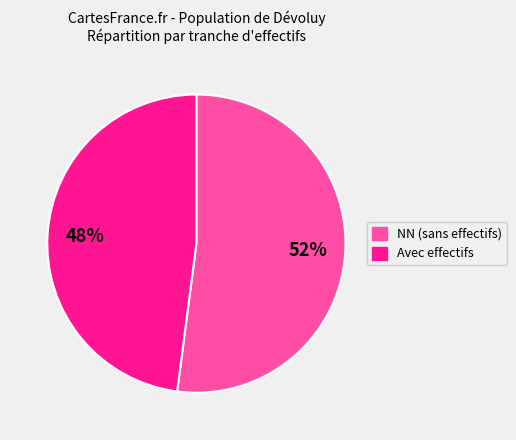

To the nearest percent, what is the difference between the largest and smallest slice percentages?

4%